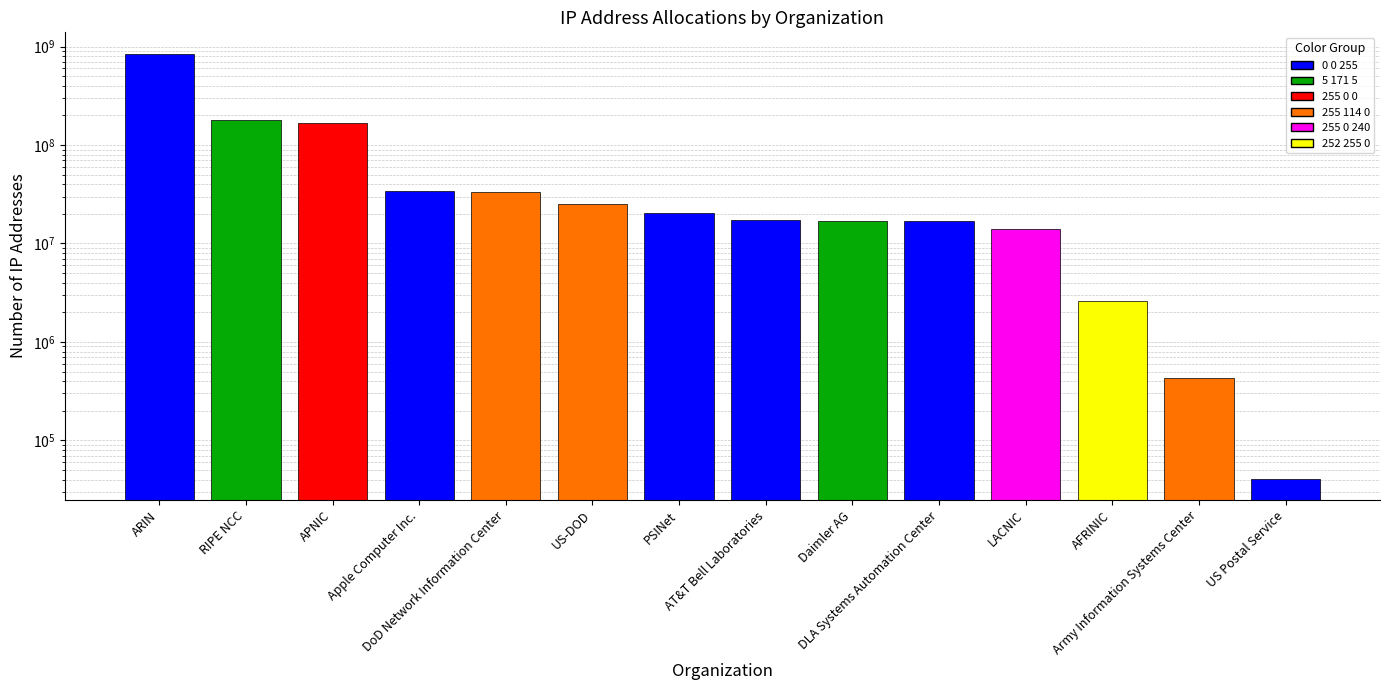

Approximately how many times larger is the value at RIPE NCC compared to APNIC?

1.1